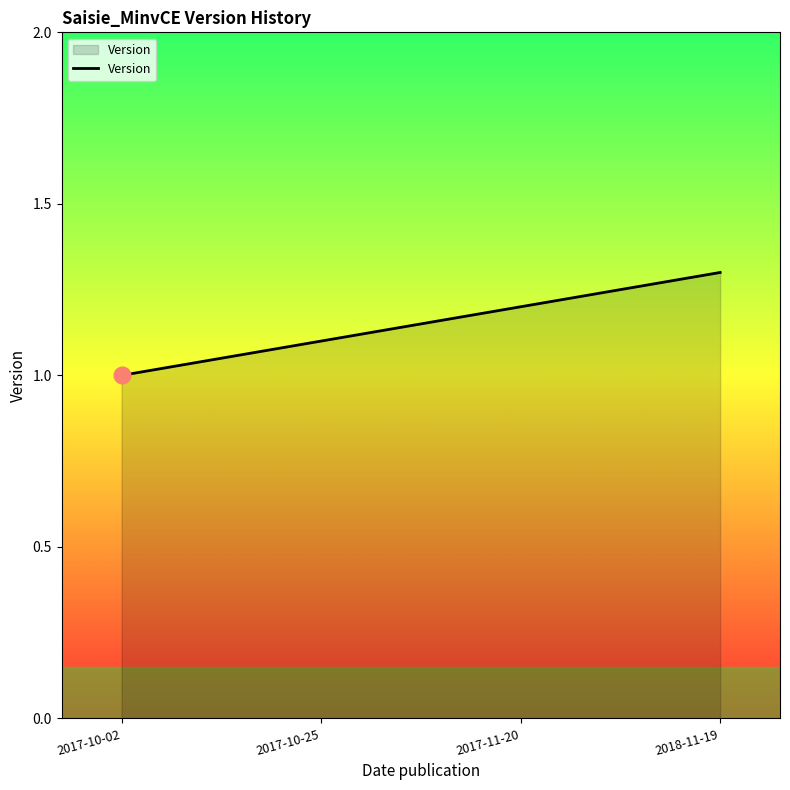

What is the sum of the values at 2017-10-02 and 2017-11-20?

2.2